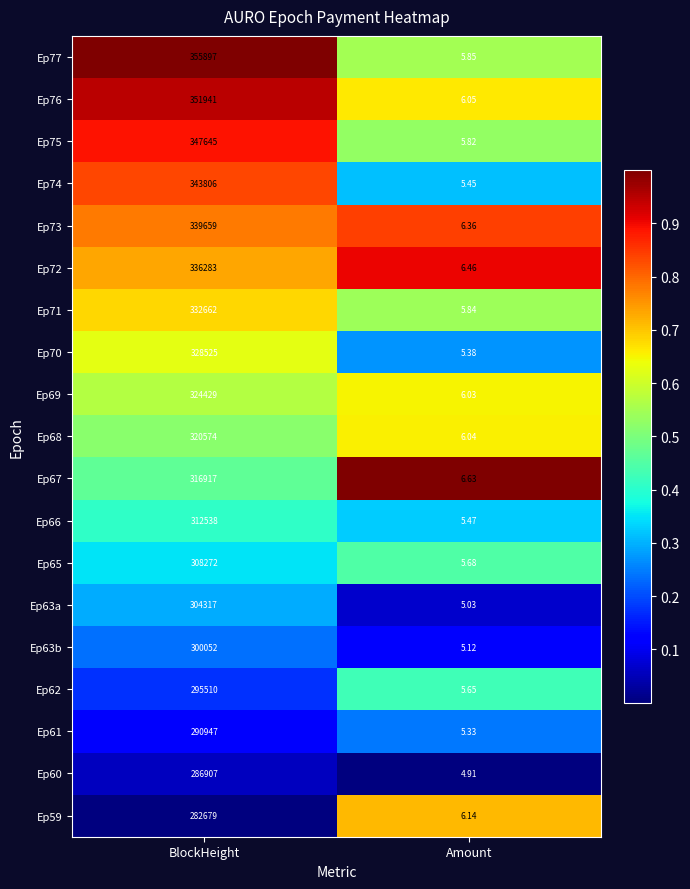

At which label does Ep77 reach its minimum?

Amount